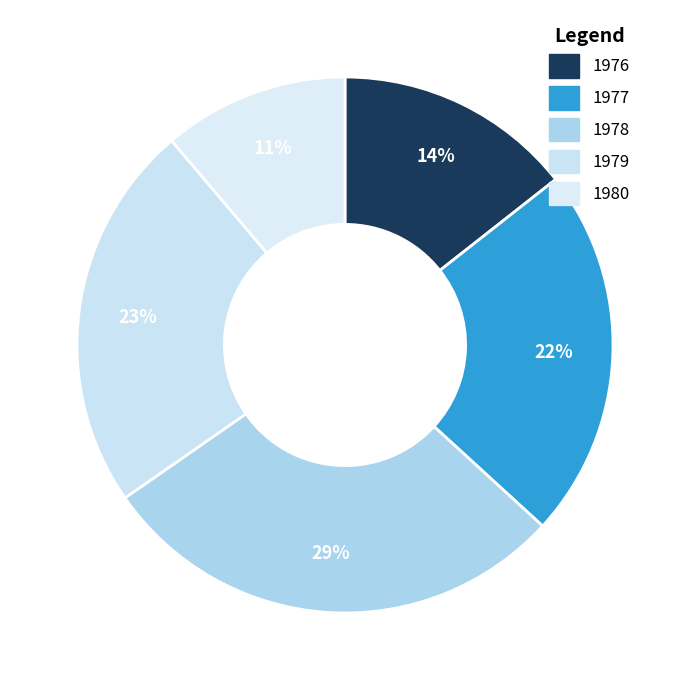

Count the number of slices in the pie.

5